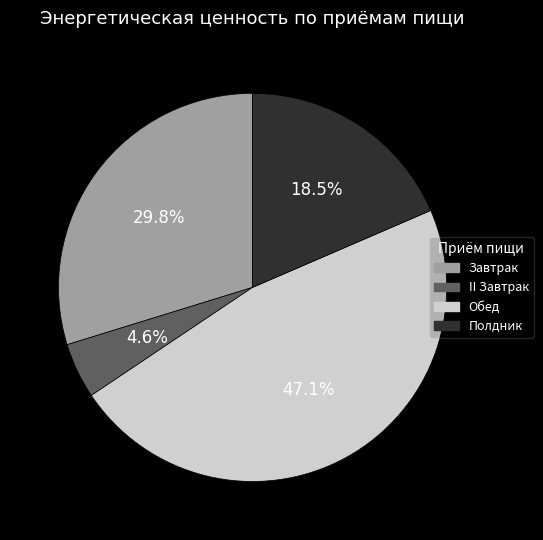

How many segments does this pie chart have?

4